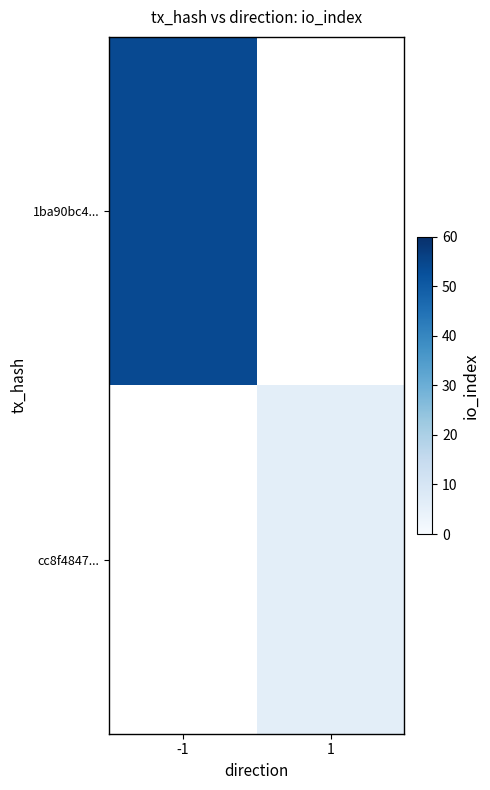

What is the minimum value shown in the chart?

6.0